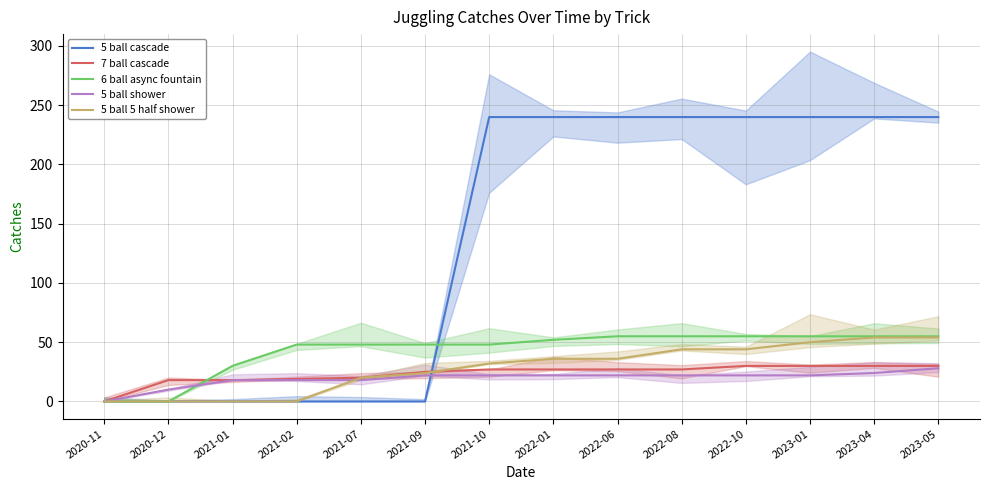

What is the value of the 7 ball cascade point at the 9th from the left?

27